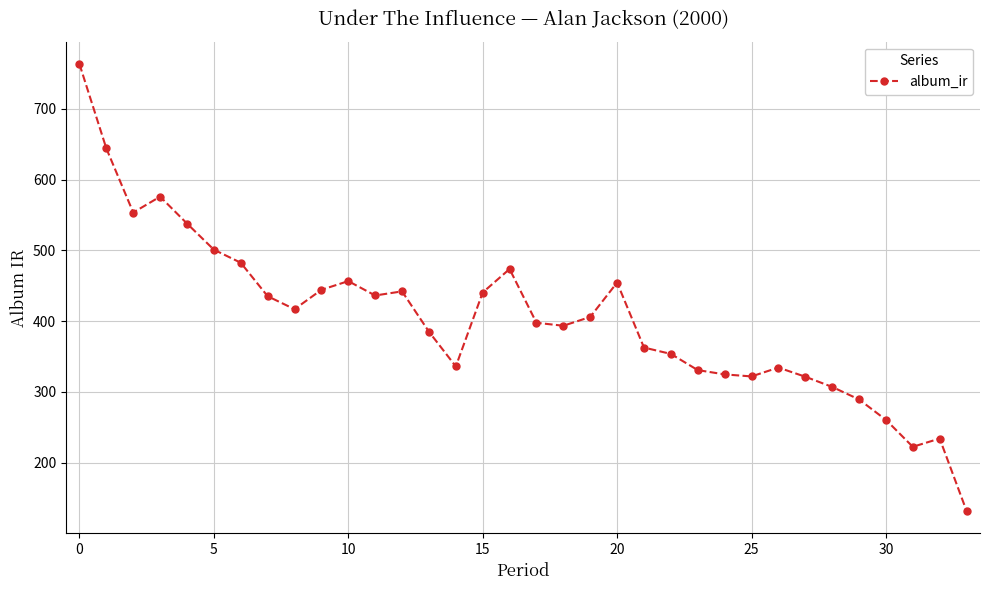

What is the value of the 13th point from the left?

442.1